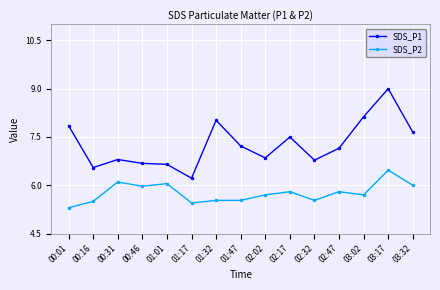

Is this an area chart (filled region under the line)?

No